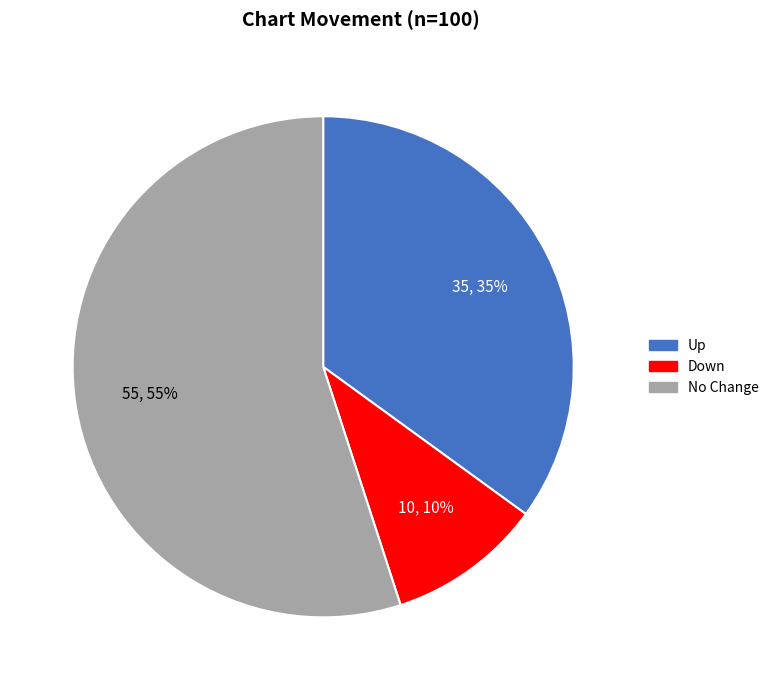

To the nearest percent, what is the average slice percentage?

33%